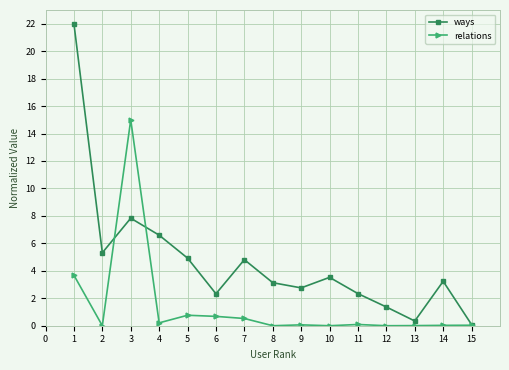

Where is ways nearest to the value 11?

3